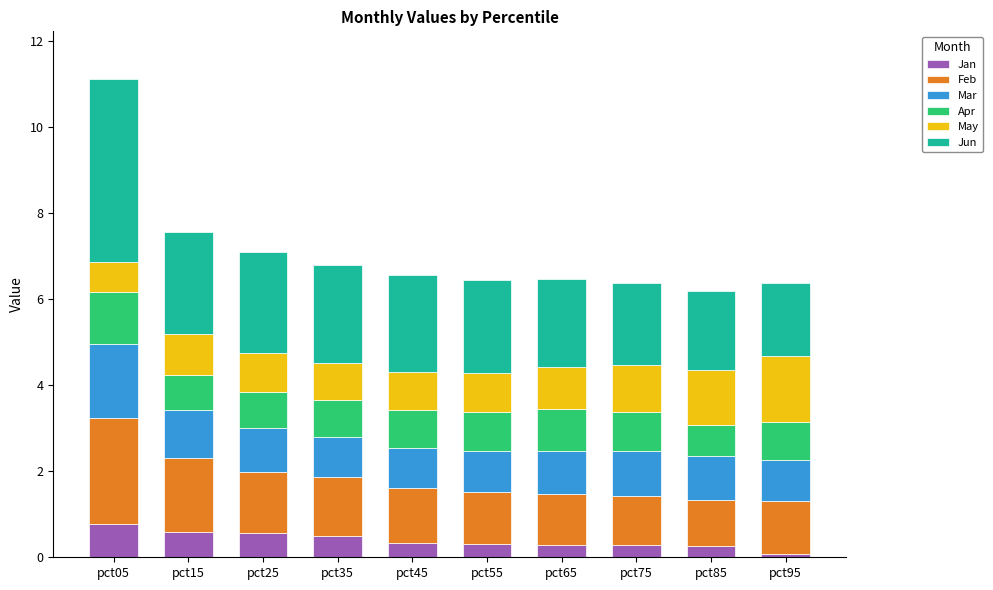

What is the total value across all series at pct45?

6.6